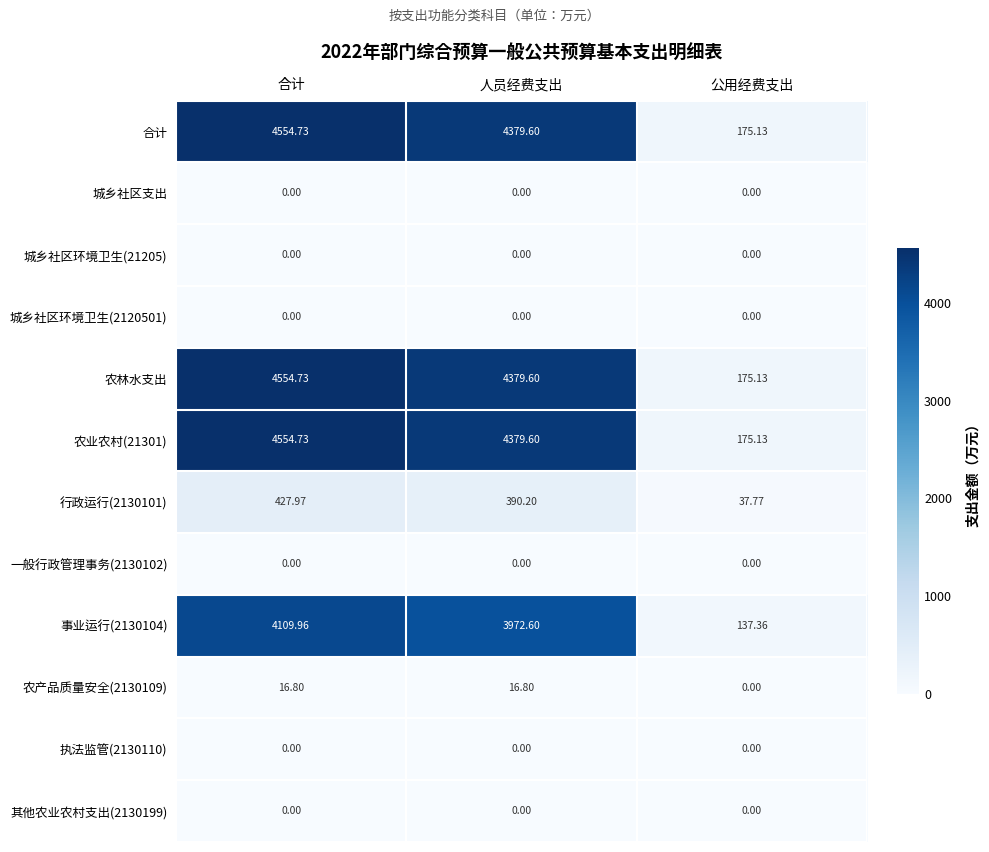

What is the spread (max minus min) of values at 人员经费支出?

4379.6